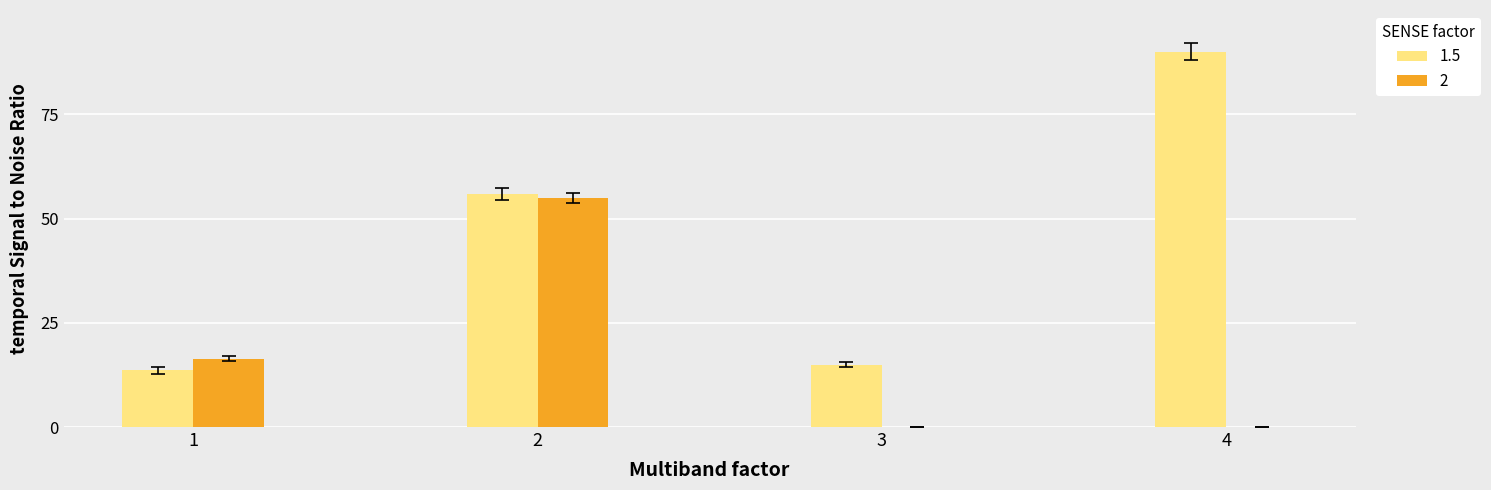

Are the bars horizontal?

No